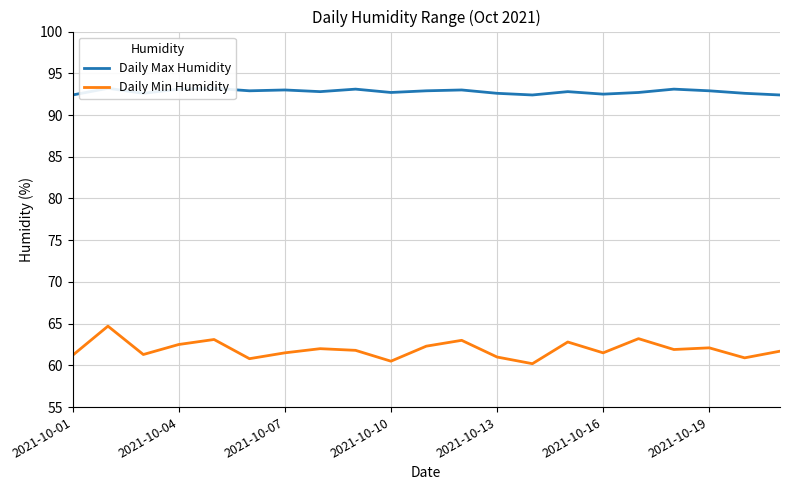

At which label is Daily Min Humidity closest to 62?

7